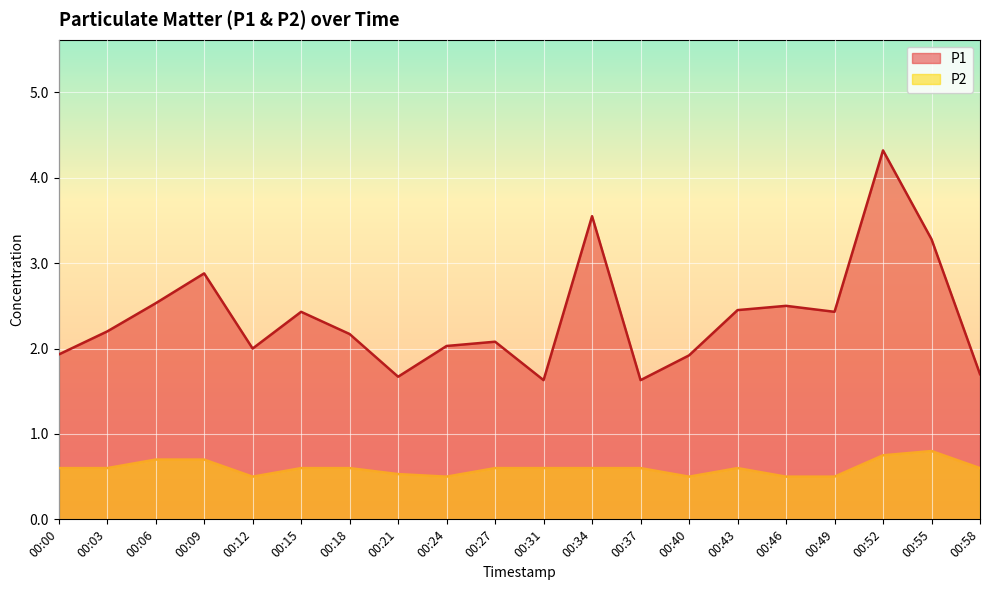

Reading left to right, transcribe all the data shown in this chart.

P1: 00:00=1.9	00:03=2.2	00:06=2.5	00:09=2.9	00:12=2.0	00:15=2.4	00:18=2.2	00:21=1.7	00:24=2.0	00:27=2.1	00:31=1.6	00:34=3.5	00:37=1.6	00:40=1.9	00:43=2.5	00:46=2.5	00:49=2.4	00:52=4.3	00:55=3.3	00:58=1.7
P2: 00:00=0.6	00:03=0.6	00:06=0.7	00:09=0.7	00:12=0.5	00:15=0.6	00:18=0.6	00:21=0.5	00:24=0.5	00:27=0.6	00:31=0.6	00:34=0.6	00:37=0.6	00:40=0.5	00:43=0.6	00:46=0.5	00:49=0.5	00:52=0.8	00:55=0.8	00:58=0.6